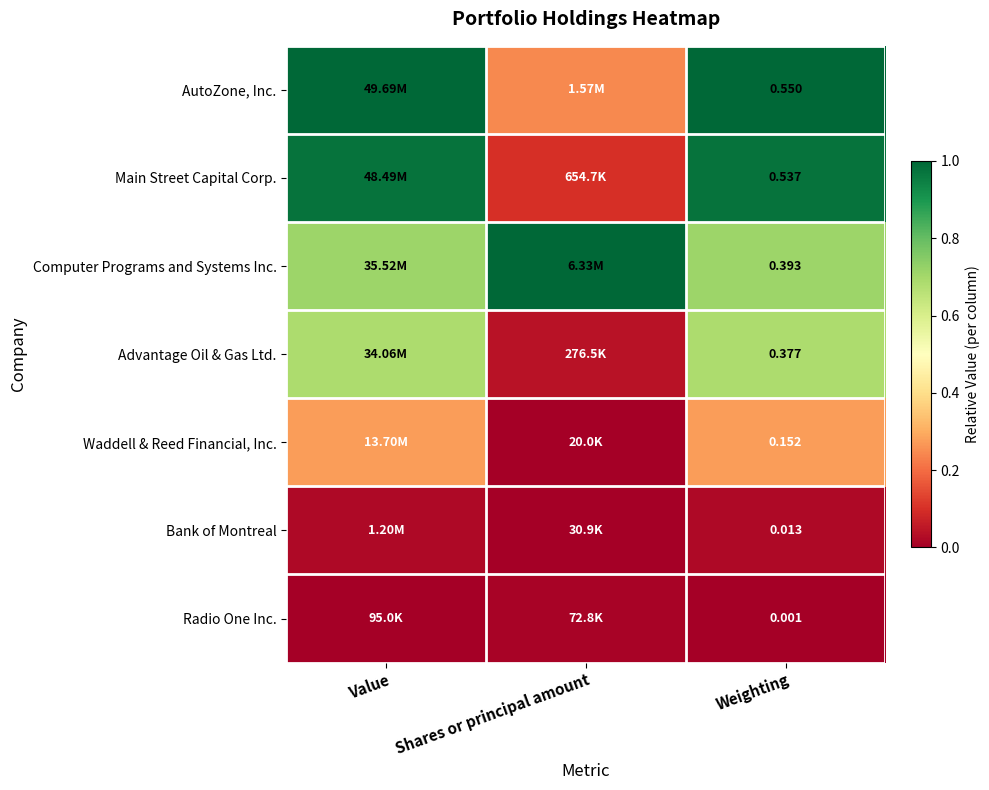

True or false: Computer Programs and Systems Inc. has a value of 1.1 at Weighting.

False